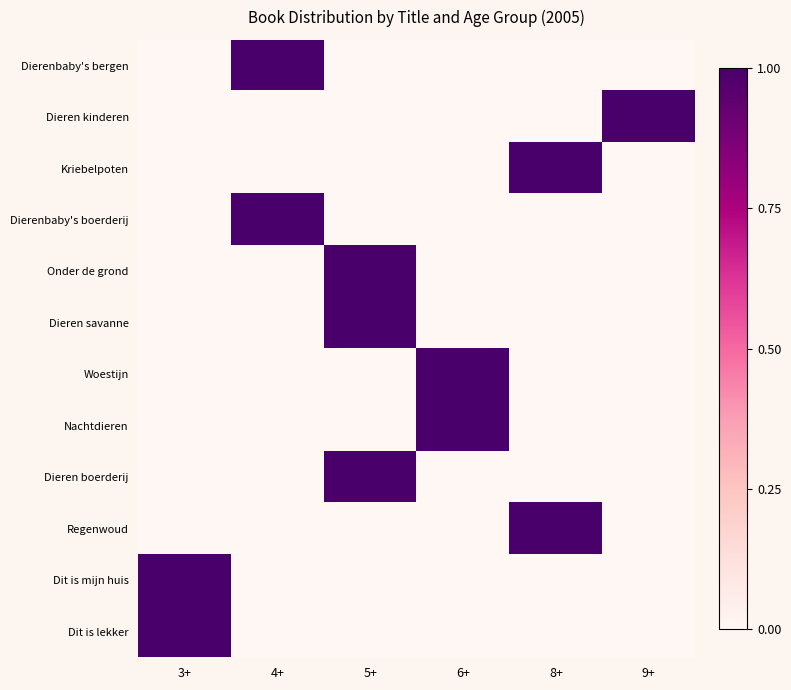

At which category is the sum across all series the highest?

5+